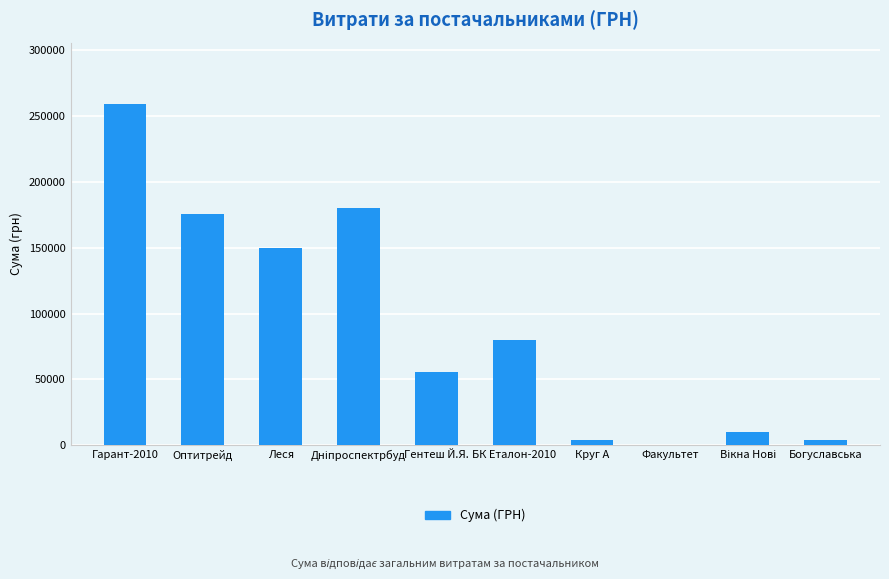

Are the bars grouped side by side (vs. stacked)?

No